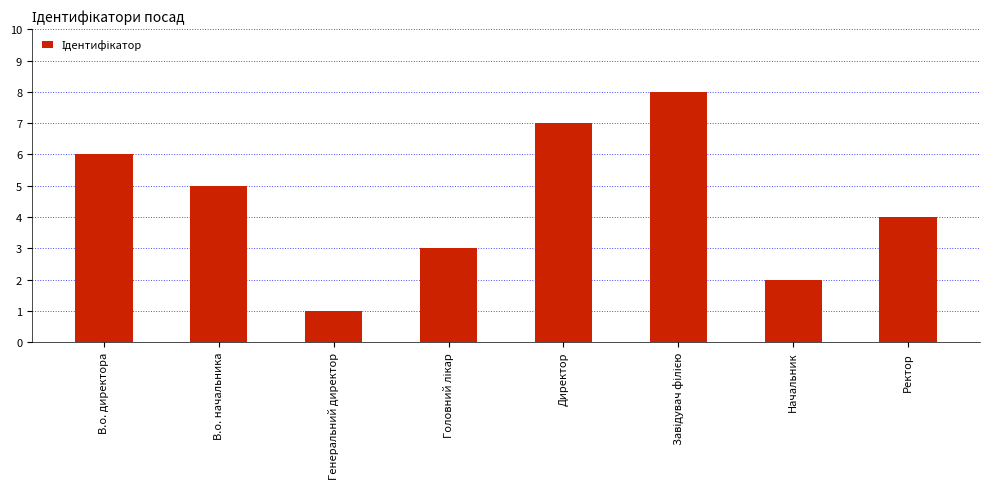

What is the change in value from Директор to Начальник?

-5